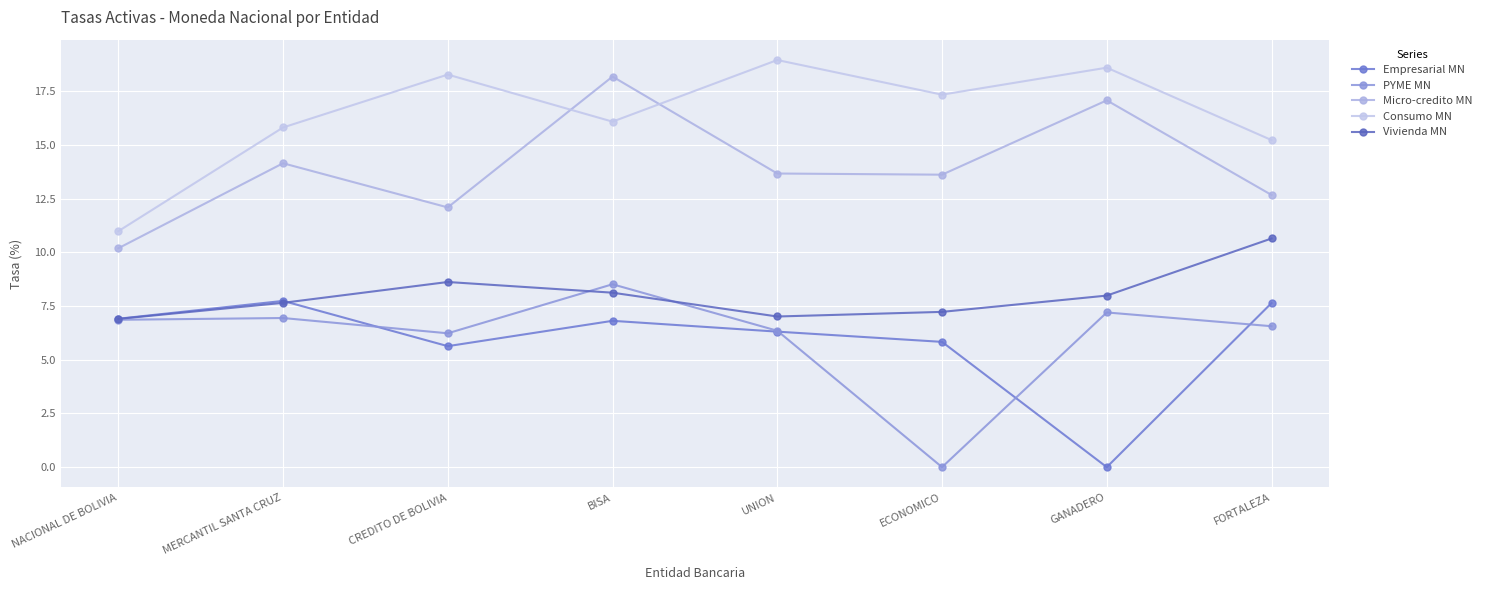

Rank the categories by Vivienda MN value from highest to lowest.

FORTALEZA, CREDITO DE BOLIVIA, BISA, GANADERO, MERCANTIL SANTA CRUZ, ECONOMICO, UNION, NACIONAL DE BOLIVIA